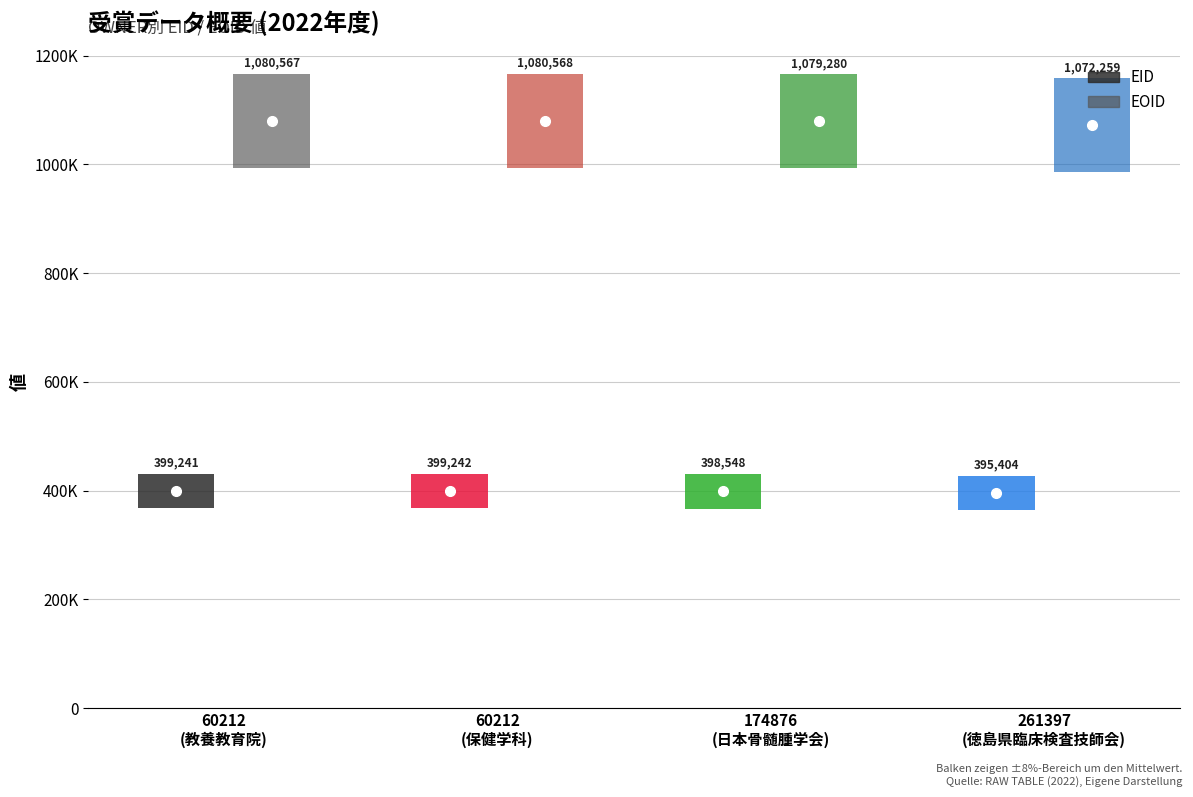

What is the total value across all series at 60212?

1479808